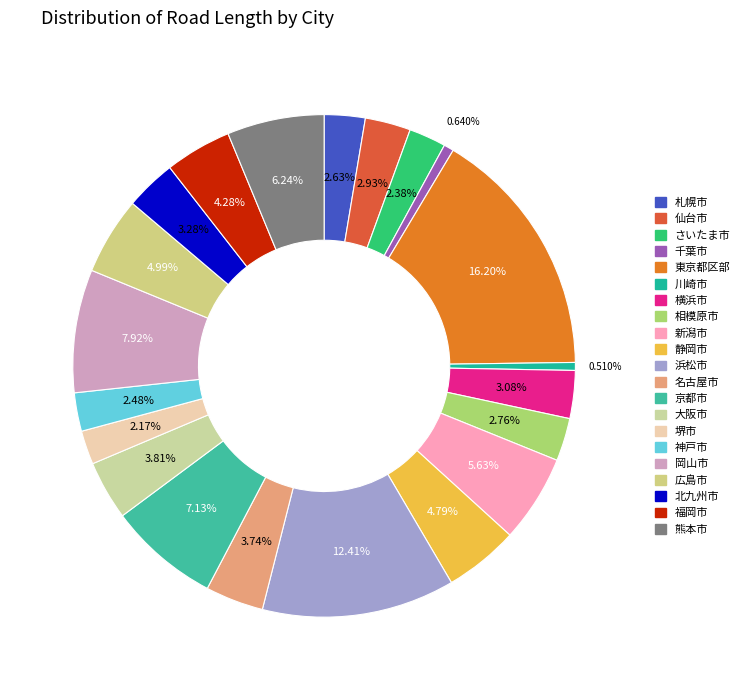

To the nearest percent, what portion does 仙台市 represent?

3%